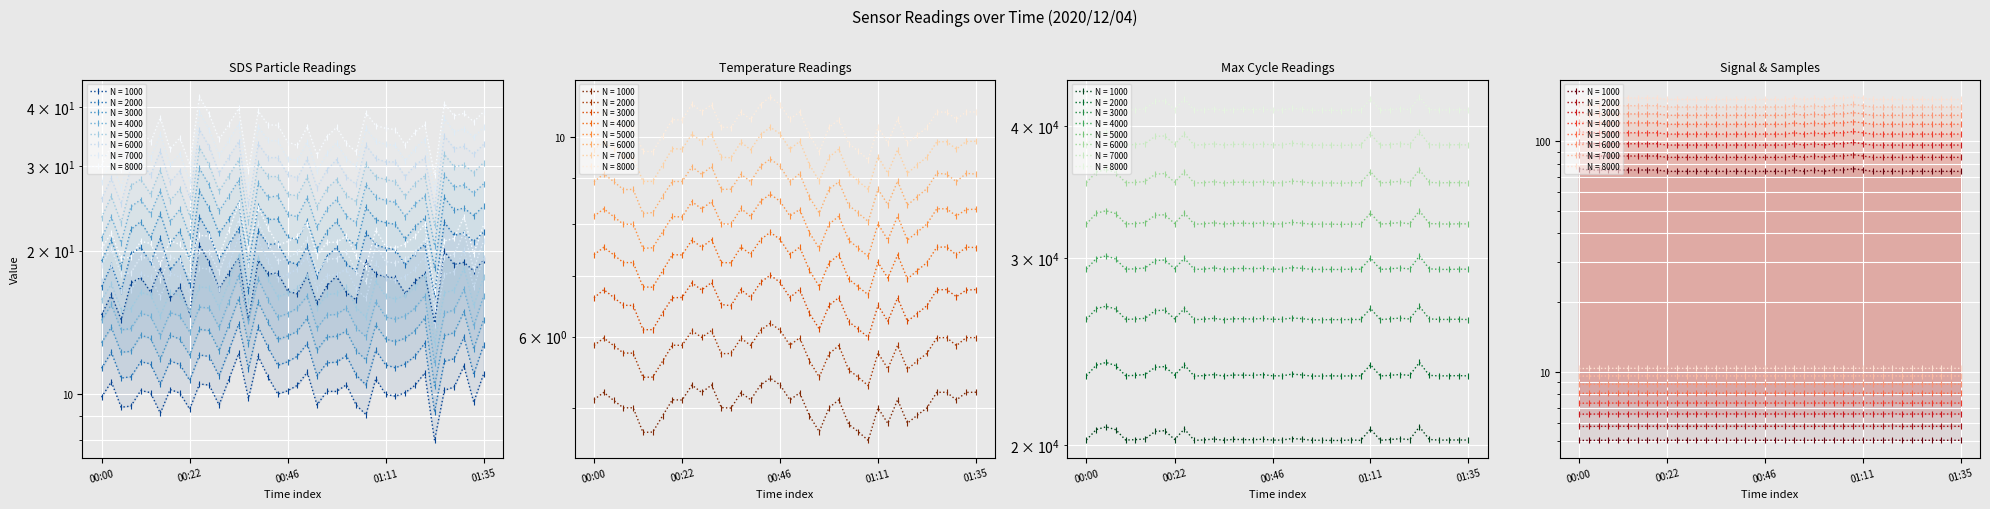

Is the value of Samples at 00:49 greater than the value of SDS_P1 at 00:46?

No